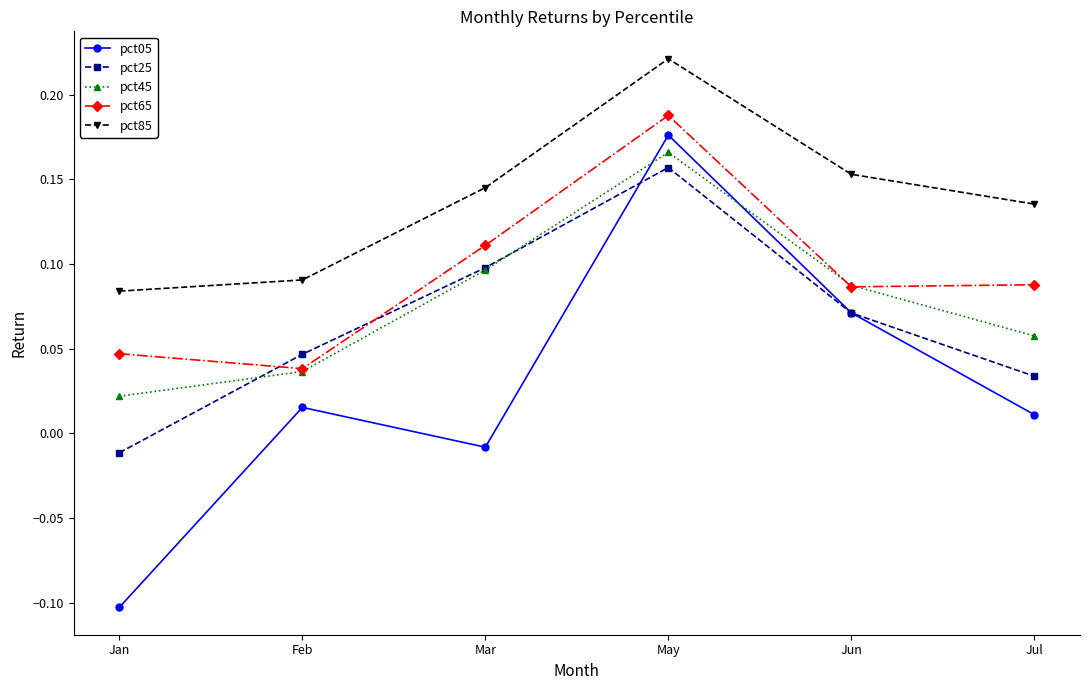

What position from the left is Jun?

5